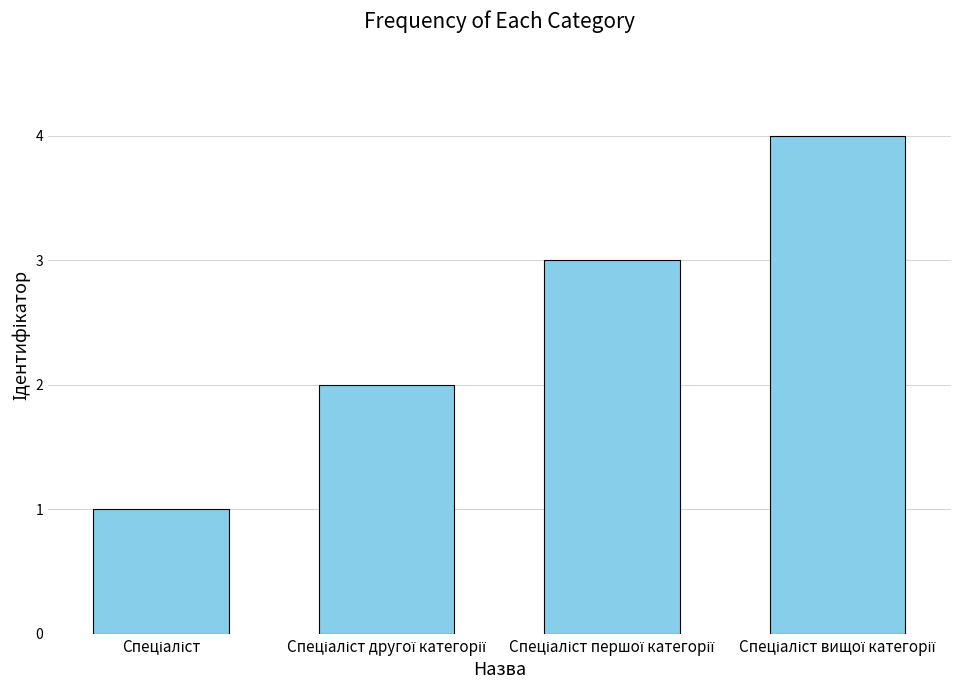

What is the difference between the maximum and minimum values?

3